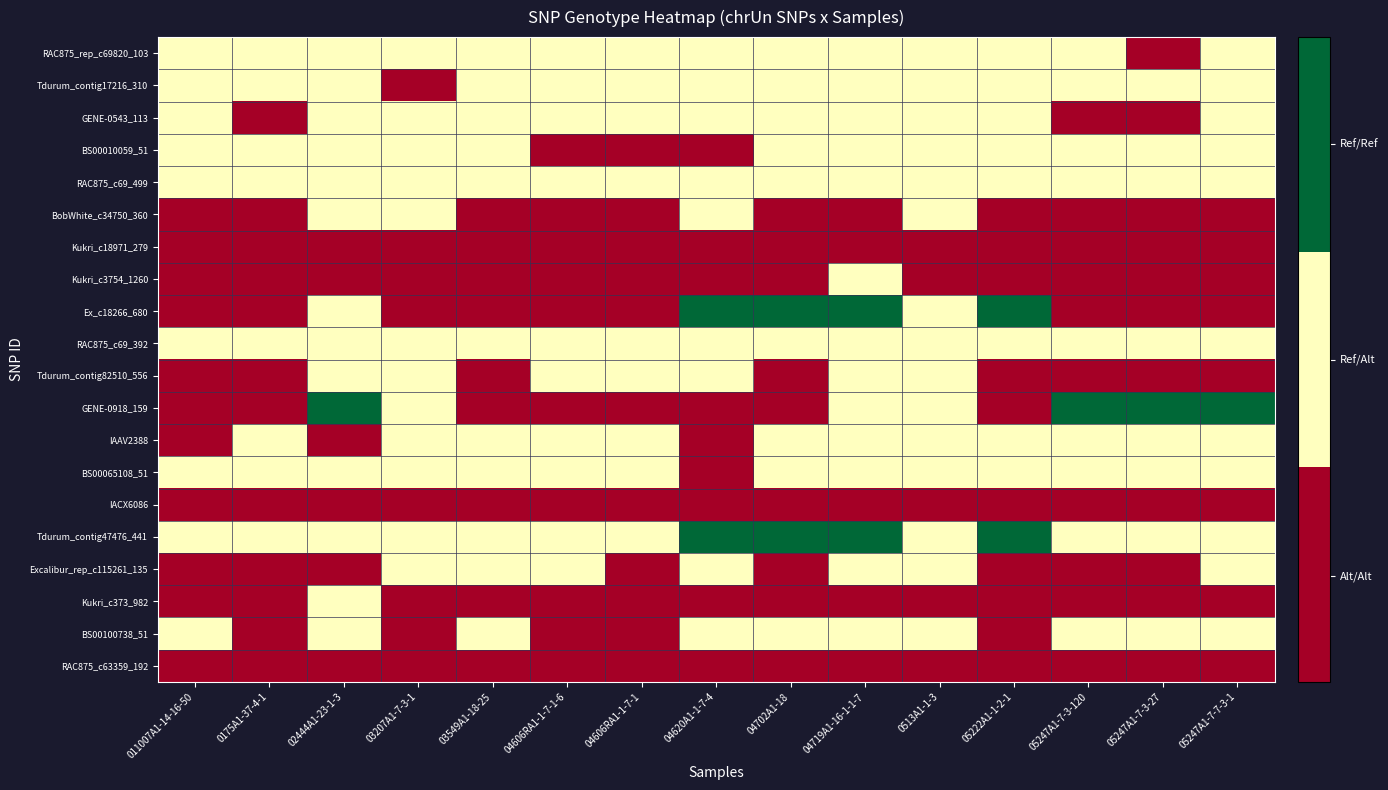

At which category is the sum across all series the highest?

04719A1-16-1-1-7